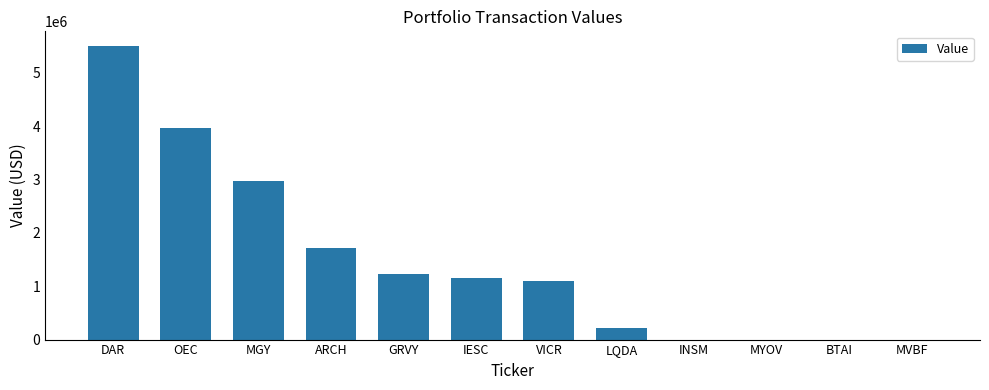

What is the sum of all values?

17843000